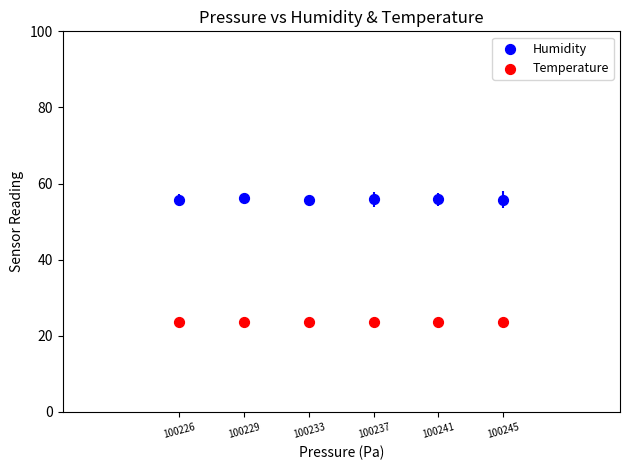

Across all data points, what is the average Y value?

39.7